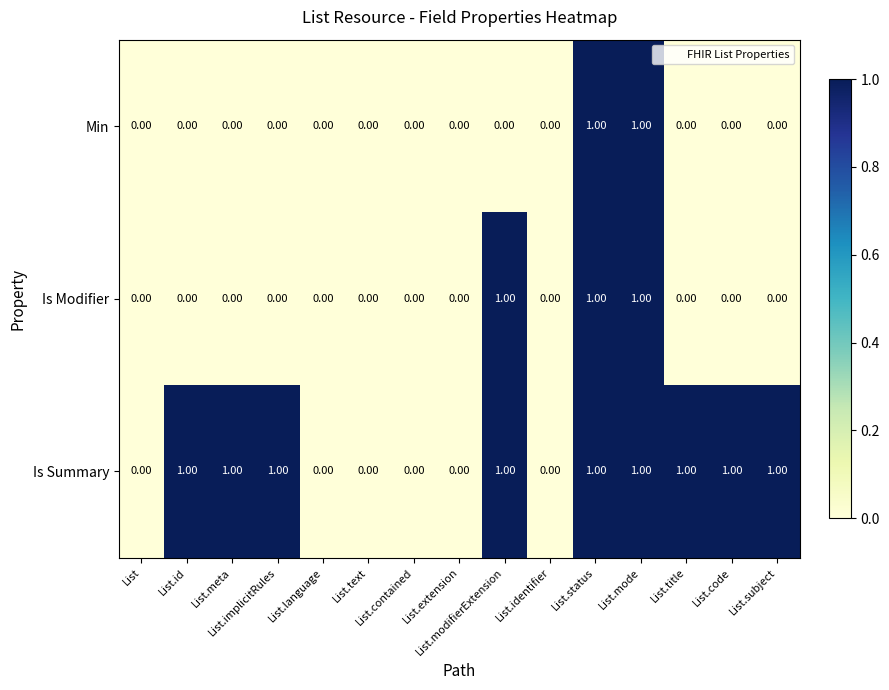

How many data points does each series have?

15